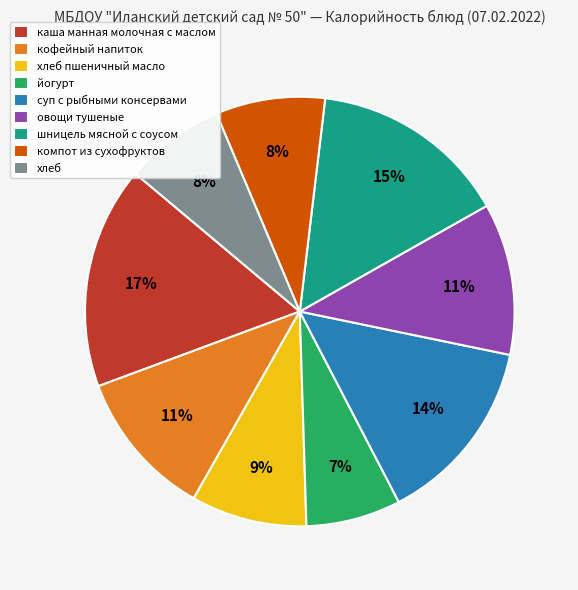

To the nearest percent, what is the difference between the largest and smallest slice percentages?

10%